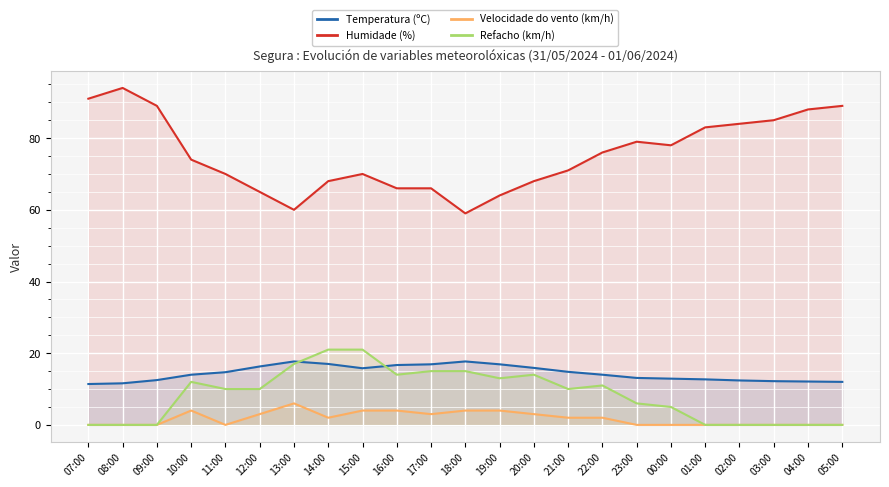

At which label is Humidade (%) closest to 76?

22:00